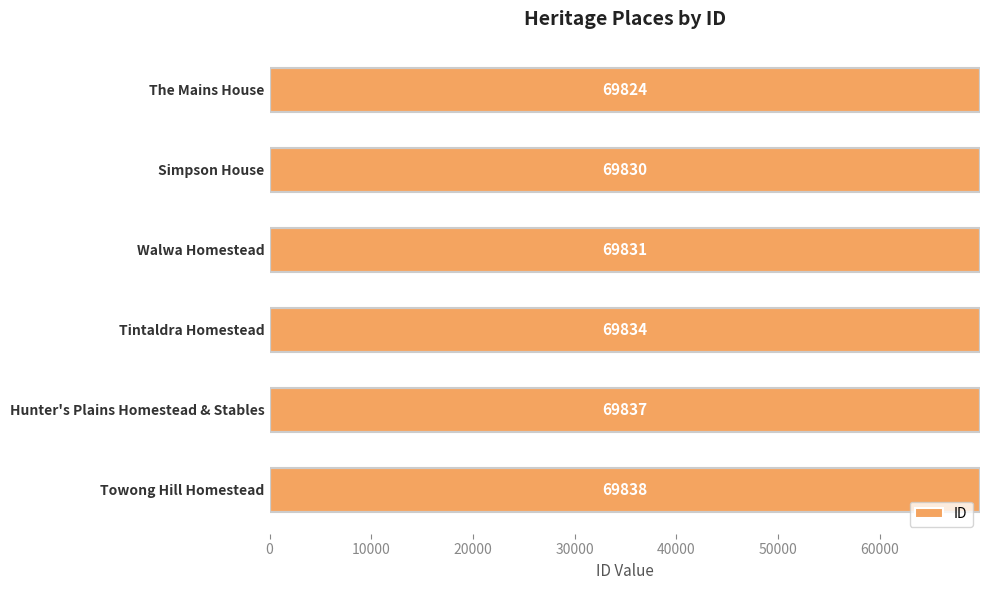

What is the smallest value displayed?

69824